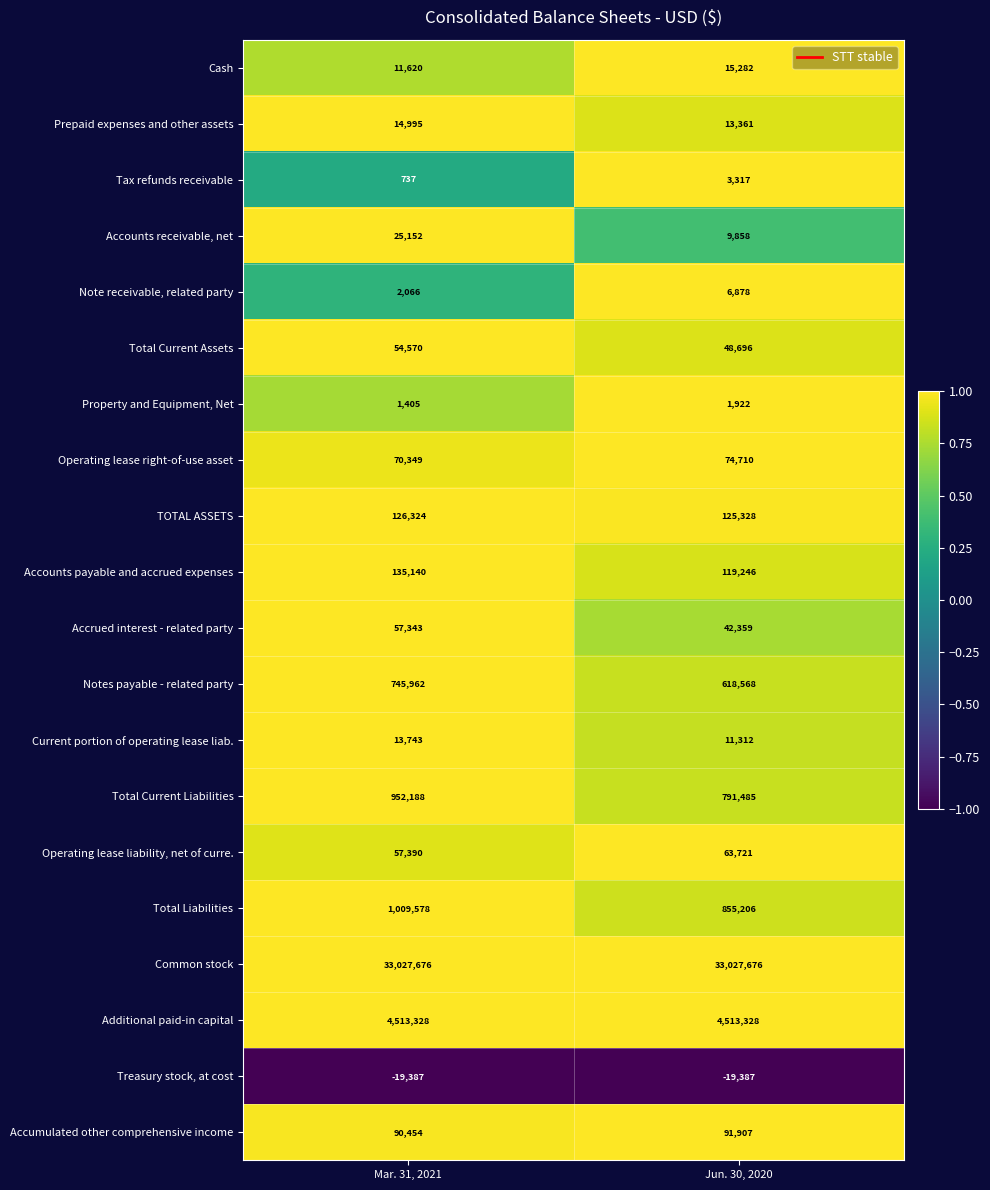

Is it true that Accounts payable and accrued expenses equals 230371 at Mar. 31, 2021?

False